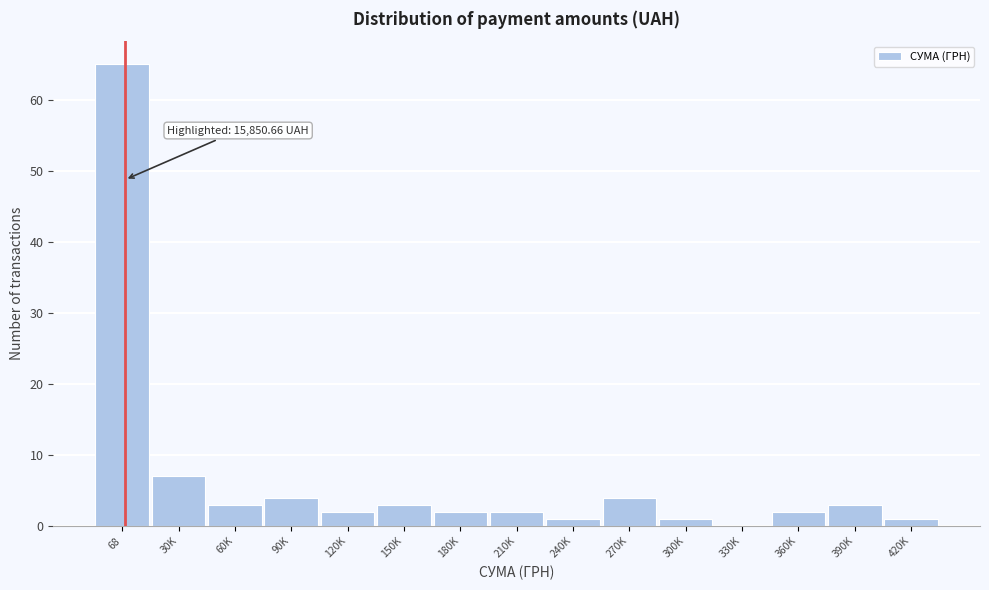

Reading right to left, list all the values displayed in this chart.

420K=1	390K=3	360K=2	330K=0	300K=1	270K=4	240K=1	210K=2	180K=2	150K=3	120K=2	90K=4	60K=3	30K=7	68=65